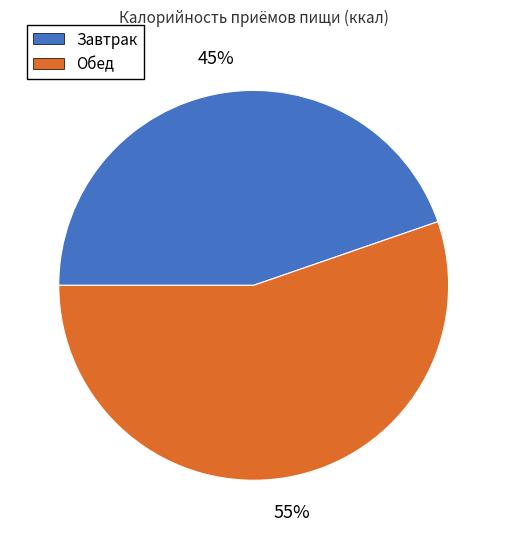

Is it true that Завтрак is 59% of the pie?

False